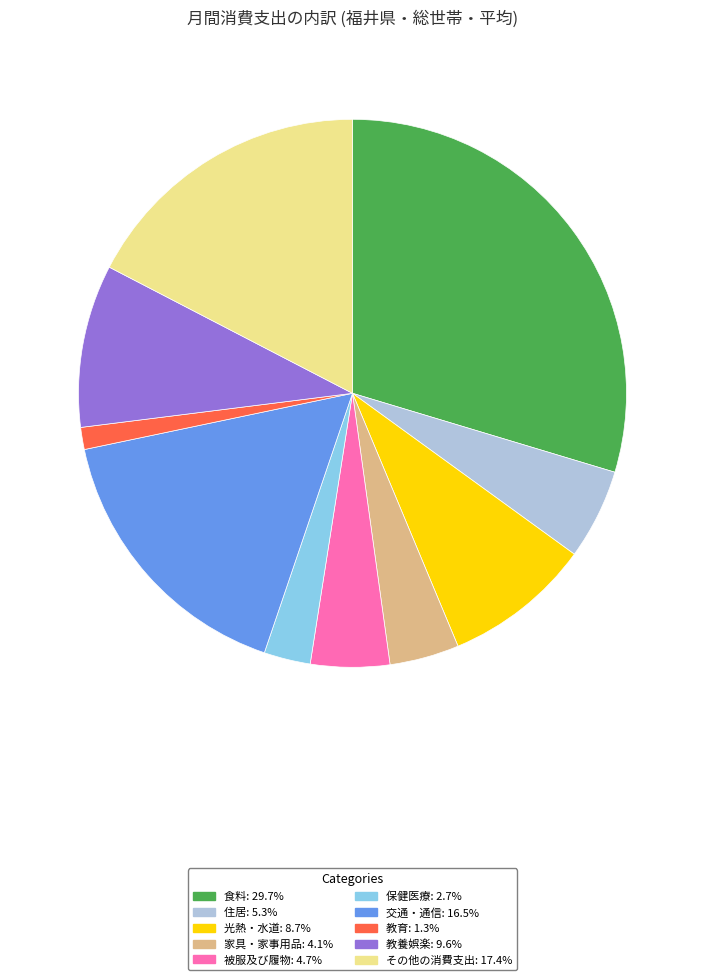

Is 家具・家事用品 the majority of the pie?

No